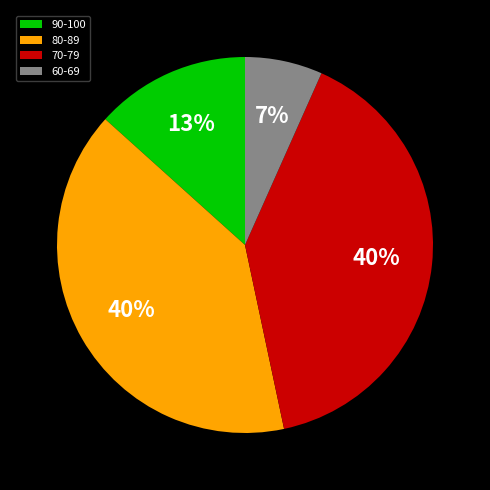

To the nearest percent, what is the difference between the 60-69 and 80-89 slice percentages?

33%